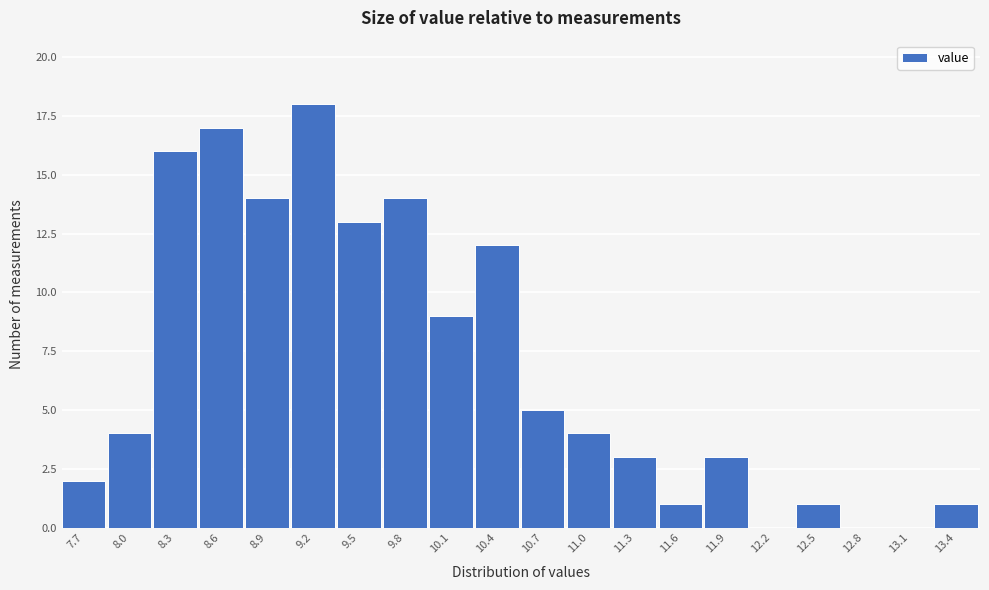

What is the height of the bar covering 10.245 to 10.550 on the x-axis? Neither the bar edges nor the heights are printed on the chart, so give them approximately, as read against the axes.

12